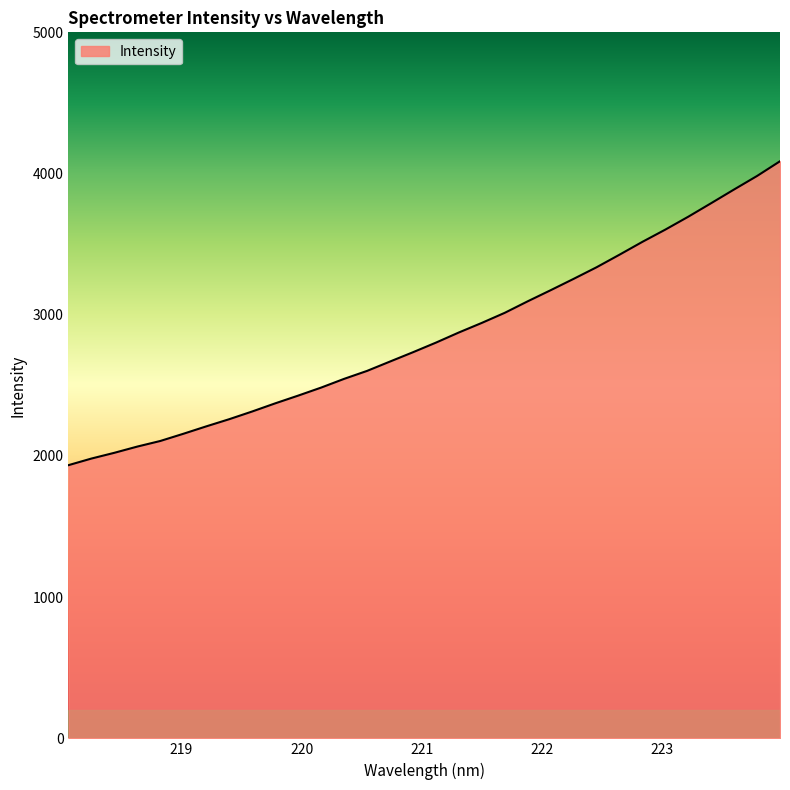

What is the smallest value displayed?

1934.7